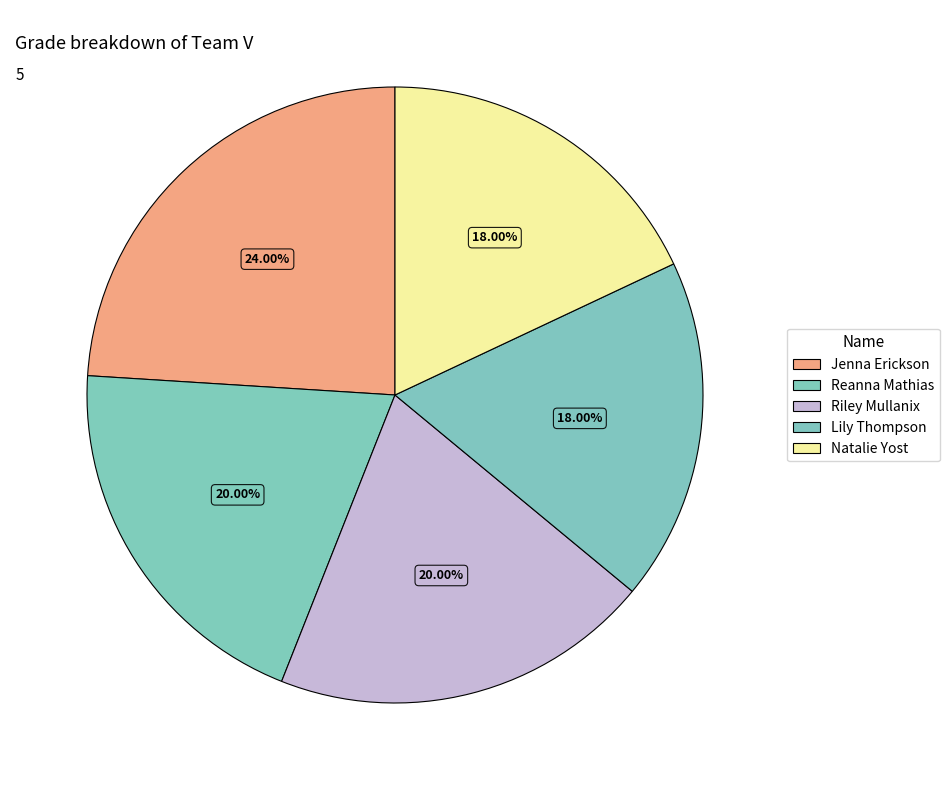

Combined, what portion of the pie is Natalie Yost and Riley Mullanix?

38.0%